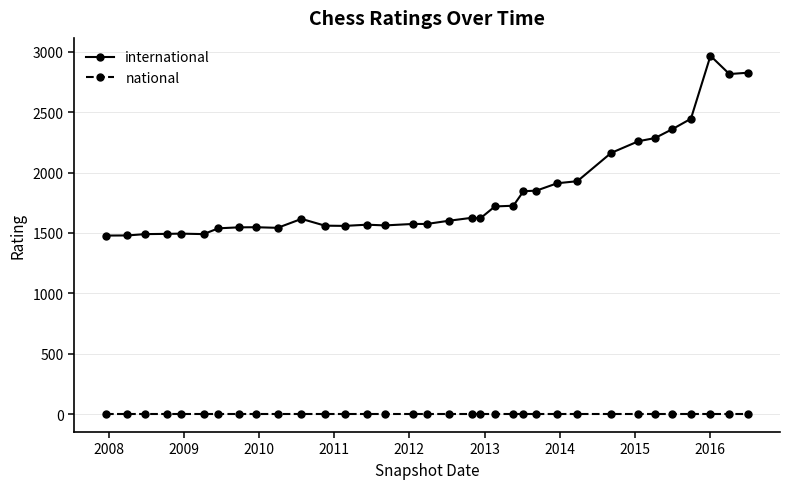

Which series has the largest total across all categories?

international